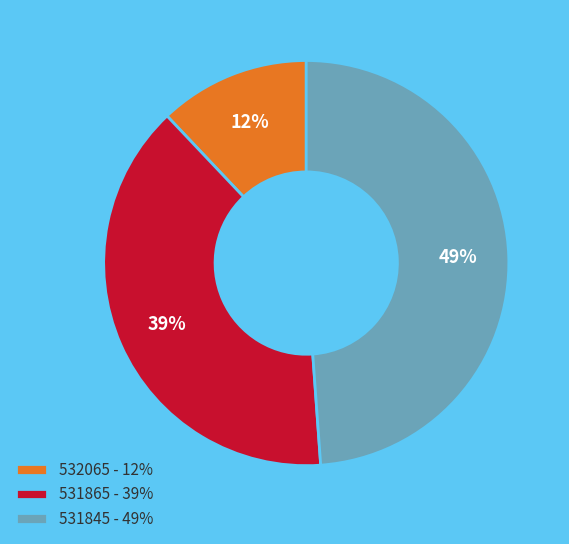

The 531865 slice represents 50% of the pie. True or false?

False